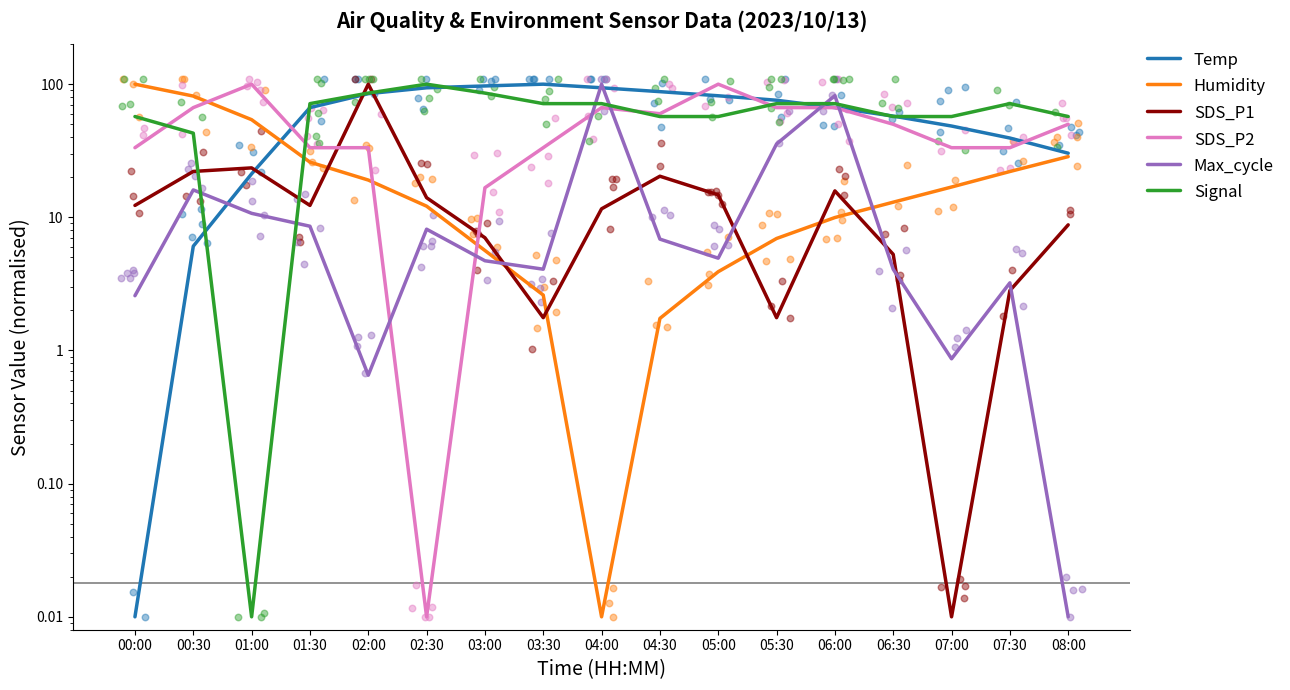

At how many categories does at least one series exceed 23?

17